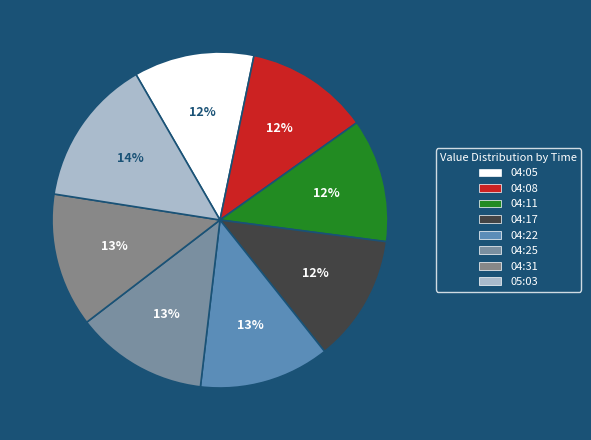

What is the change in value from 04:11 to 04:25?

+0.5